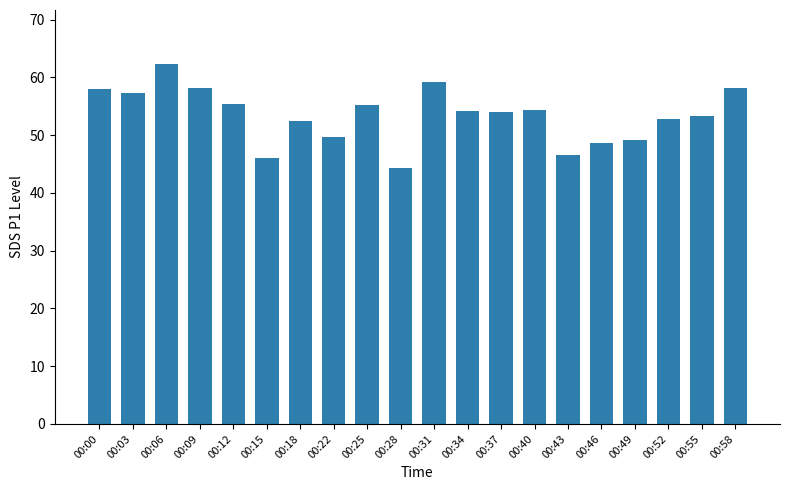

What is the change in value from 00:09 to 00:28?

-14.0